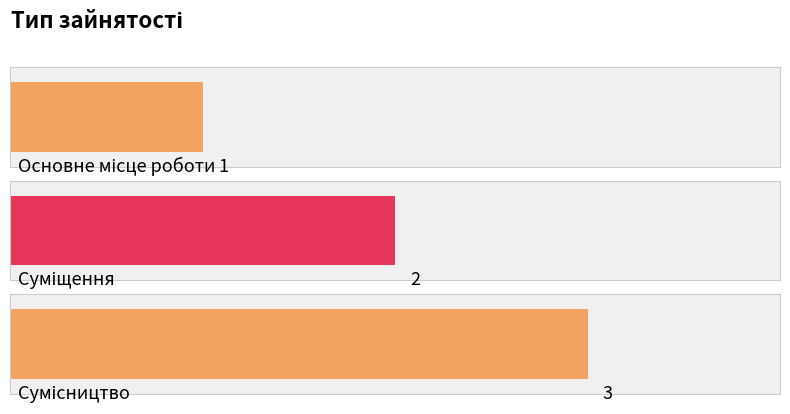

What is the sum of the values at Суміщення and Сумісництво?

5